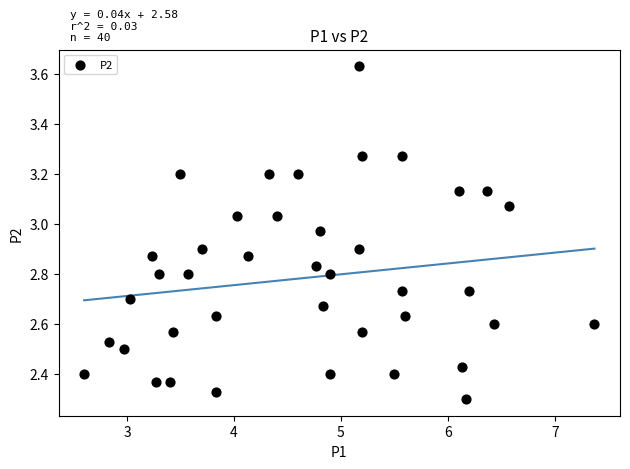

What is the range of X values (max minus min)?

4.8